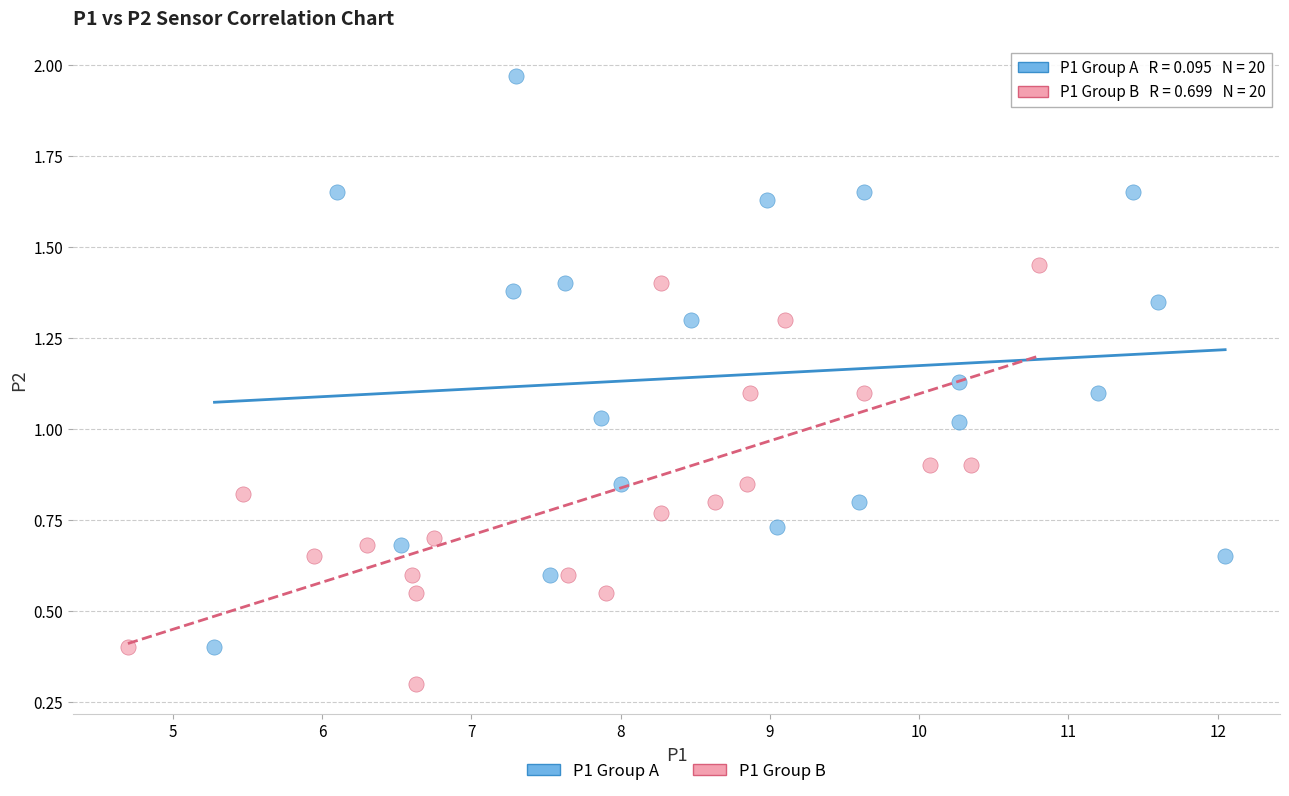

Which series reaches the minimum Y coordinate?

P1 Group B